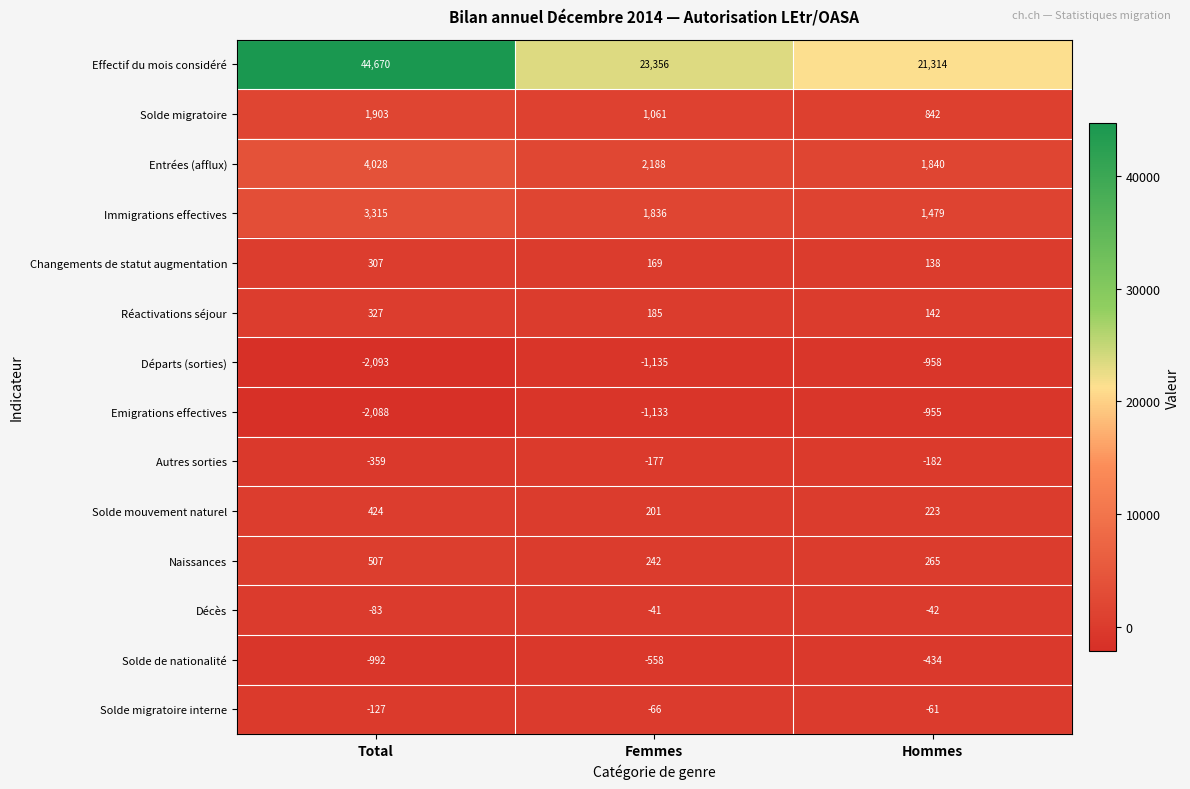

True or false: Immigrations effectives has a value of 2589 at Femmes.

False